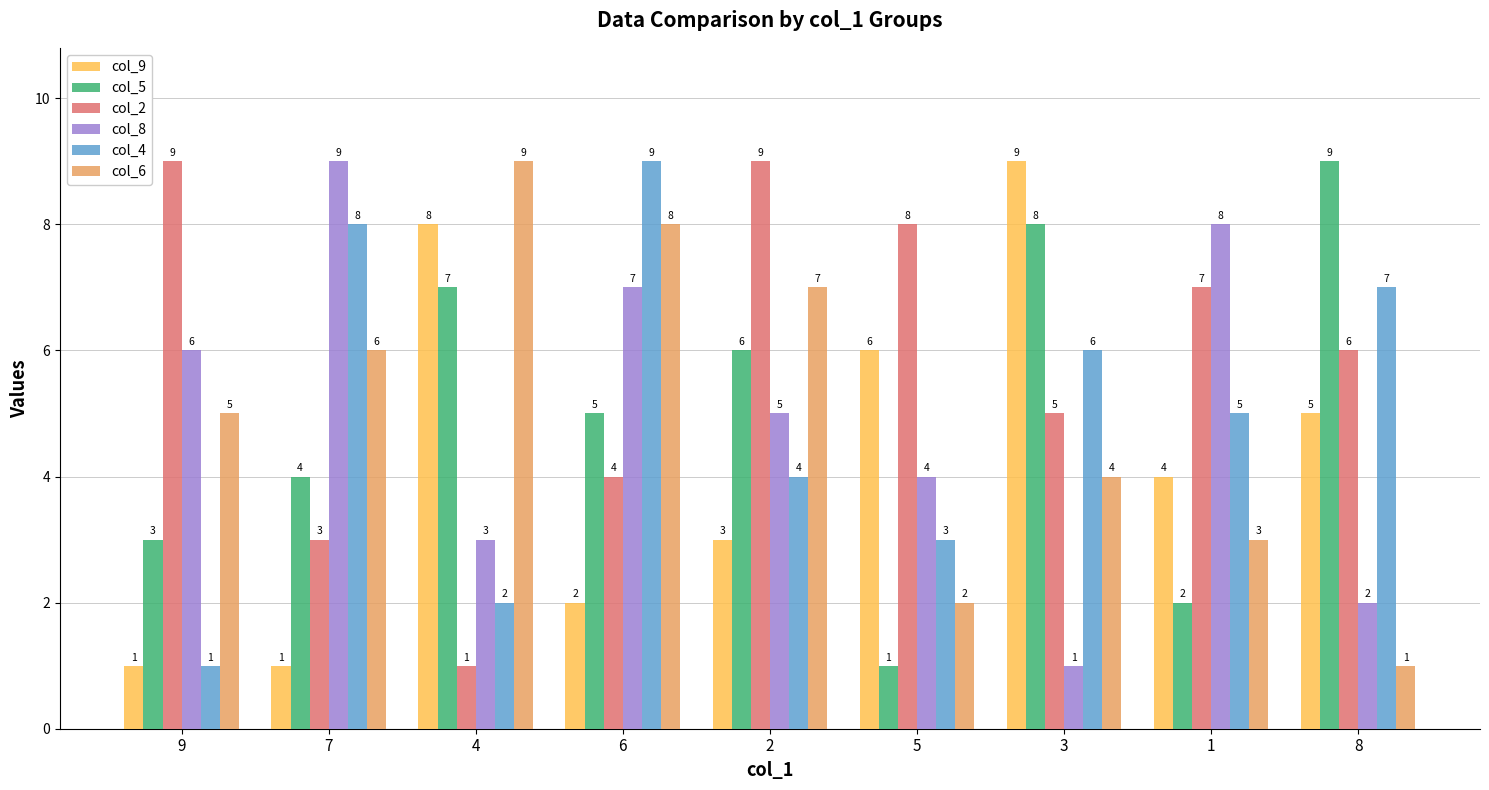

The col_4 series shows 5 at 1. True or false?

True